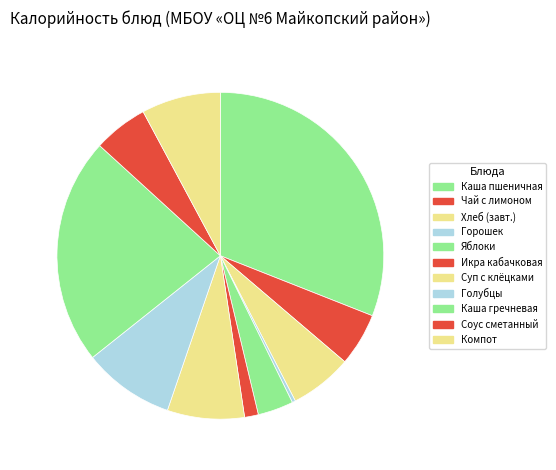

Does Суп с клёцками represent more than half of the total?

No